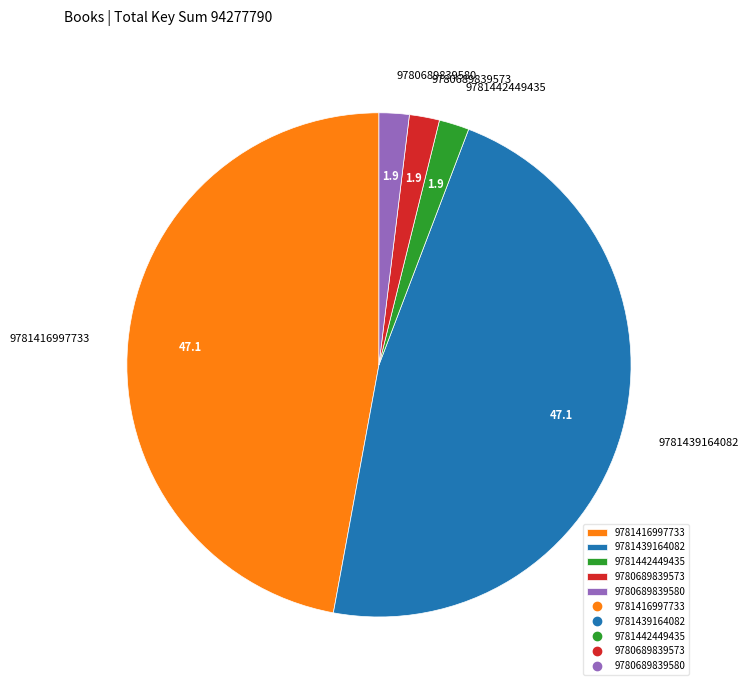

Does 9780689839573 represent more than half of the total?

No